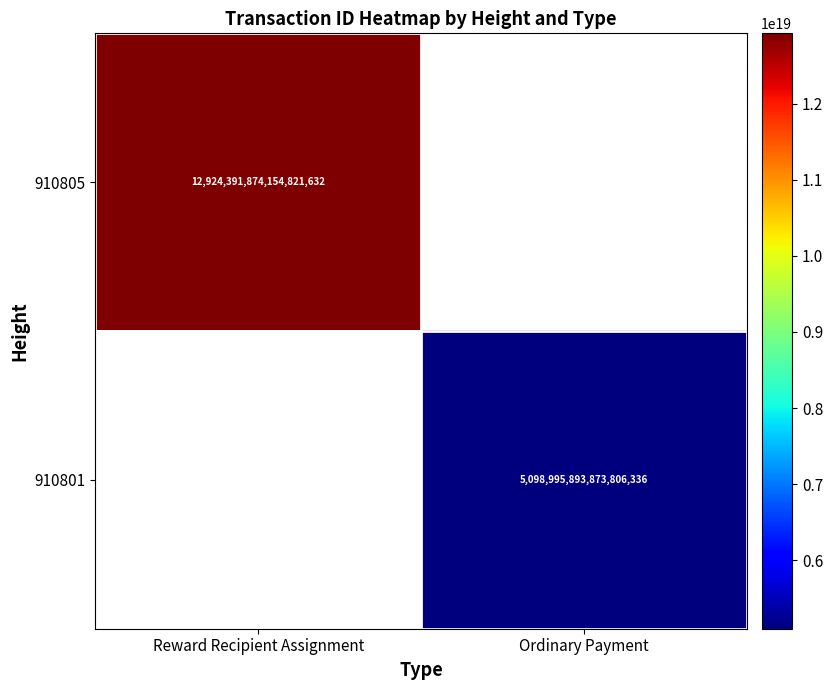

What is the smallest value displayed?

5098995893873806336.0